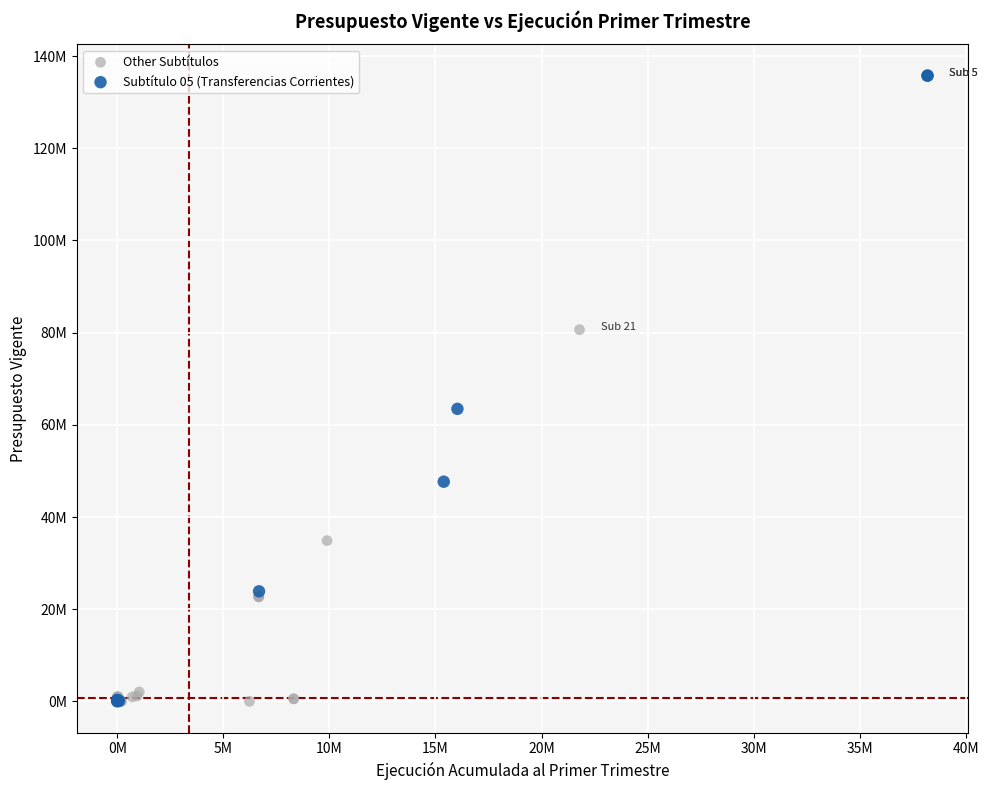

What are all the series names shown in the legend?

Other Subtítulos, Subtítulo 05 (Transferencias Corrientes)